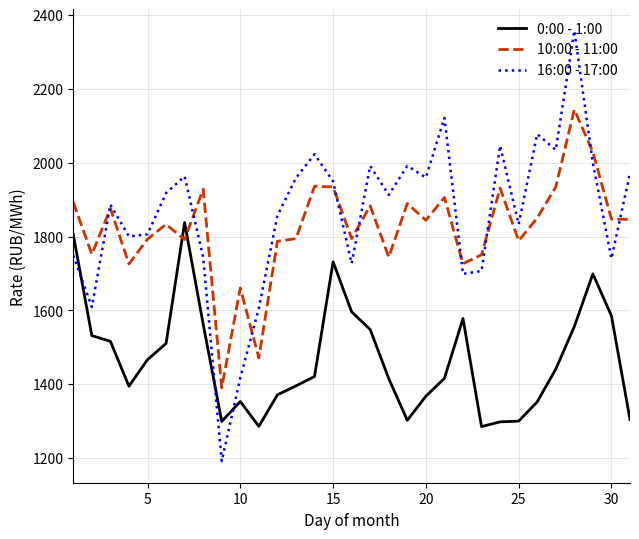

Rank the series by their maximum value, from lowest to highest.

0:00 - 1:00, 10:00 - 11:00, 16:00 - 17:00